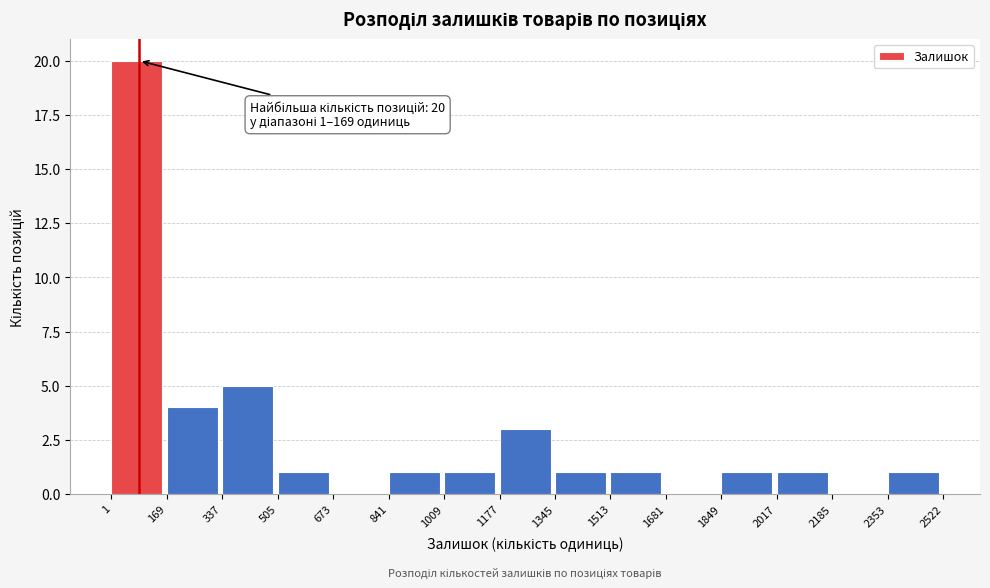

Which range on the x-axis has the tallest bar?

1 to 169